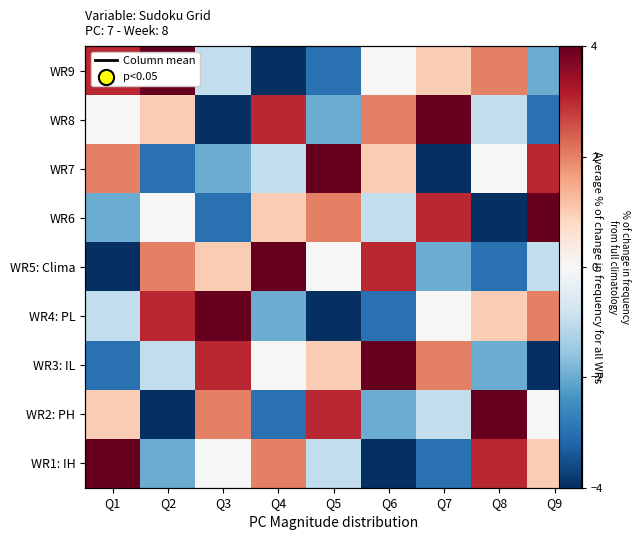

What is the minimum value for WR8?

-4.0